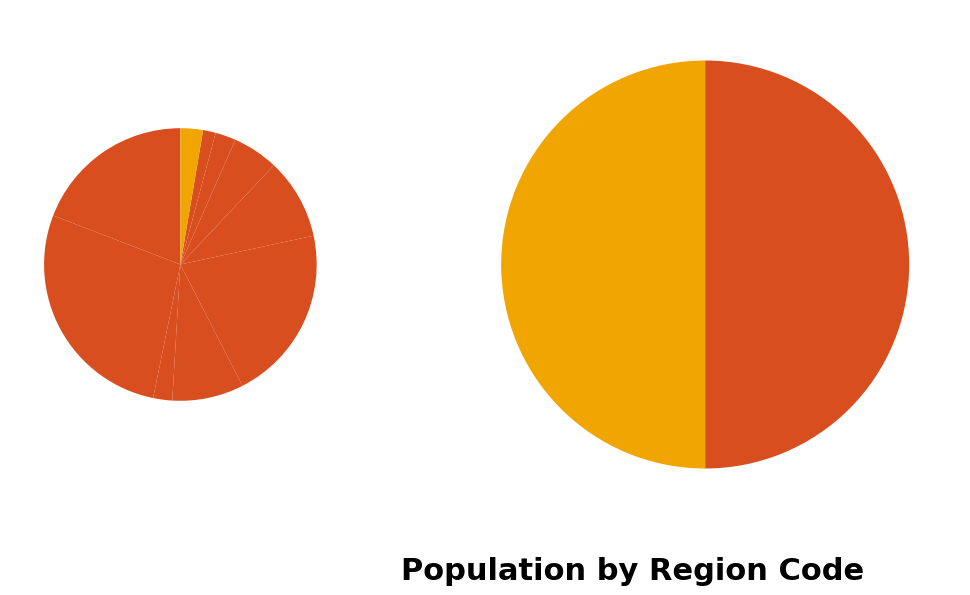

Does 4264 account for over 50% of the chart?

No